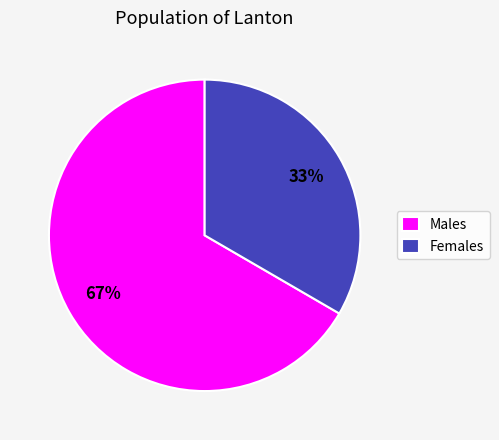

Is it true that Females is 48% of the pie?

False